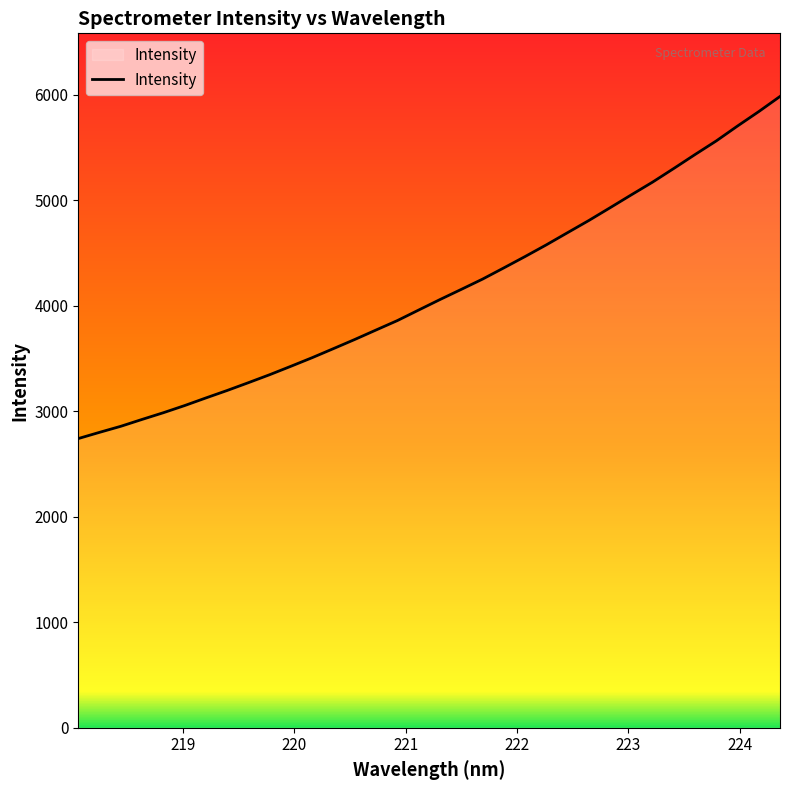

What is the minimum value shown in the chart?

2741.3